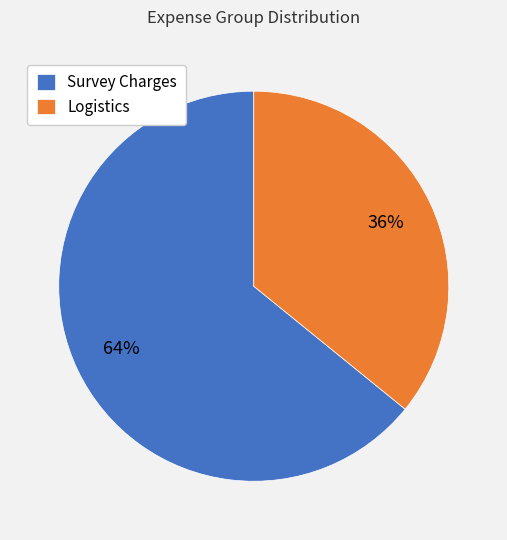

Which slice is the largest?

Survey Charges